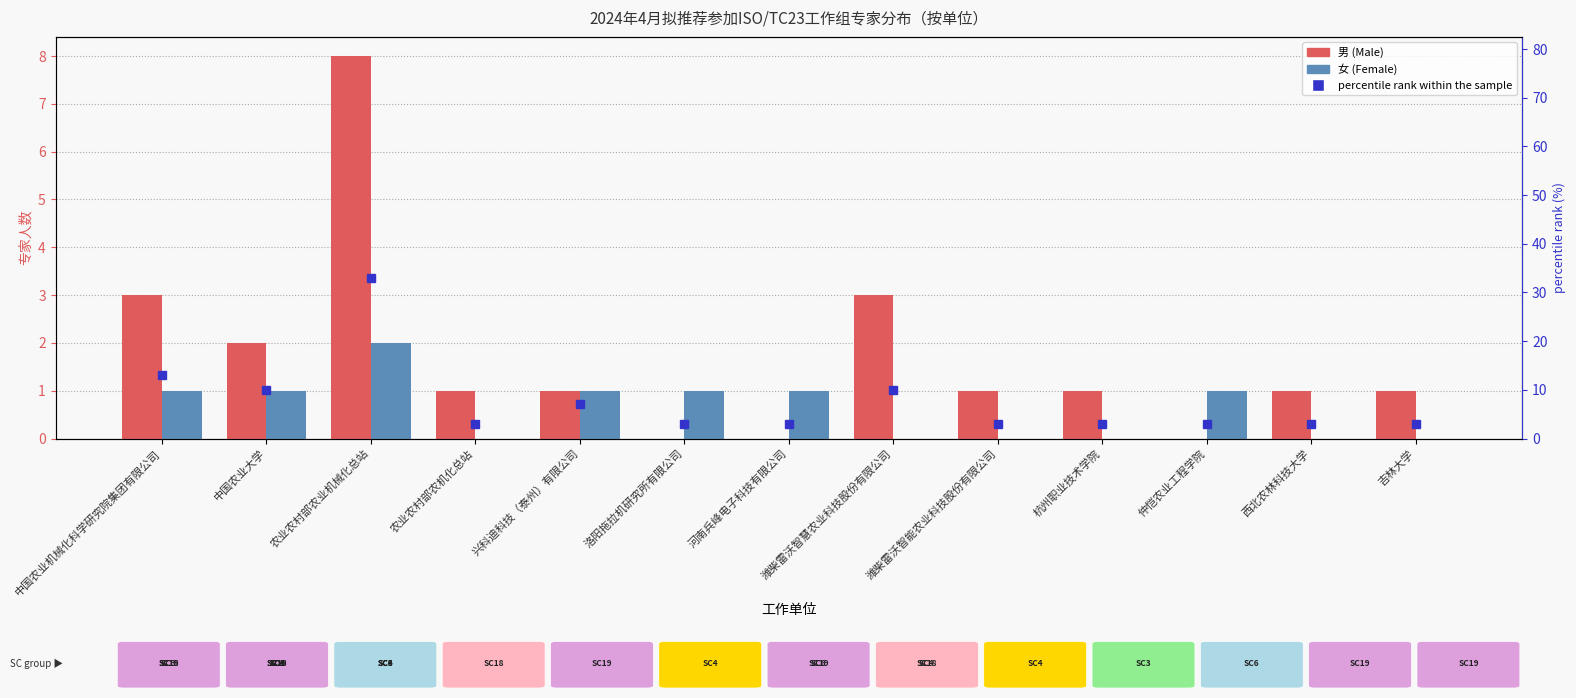

What is the label of the 8th bar from the right?

洛阳拖拉机研究所有限公司